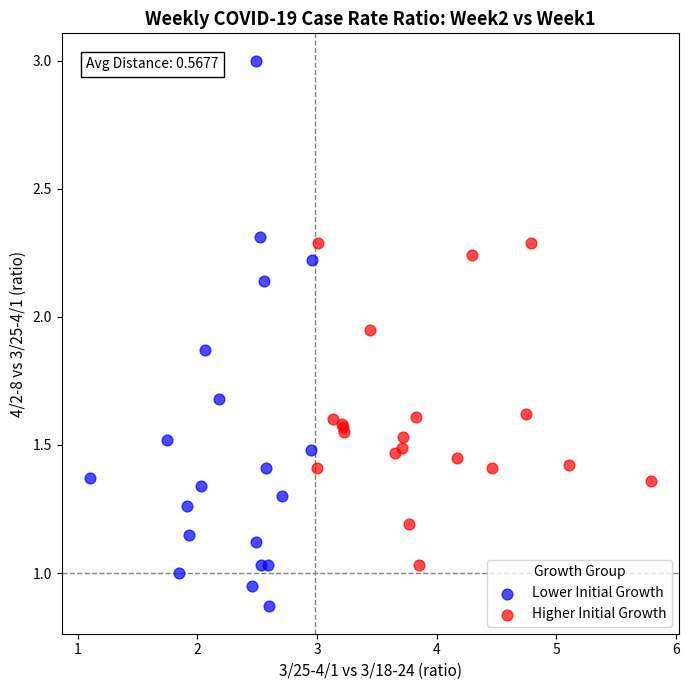

Which series has the largest Y range (max minus min)?

Lower Initial Growth